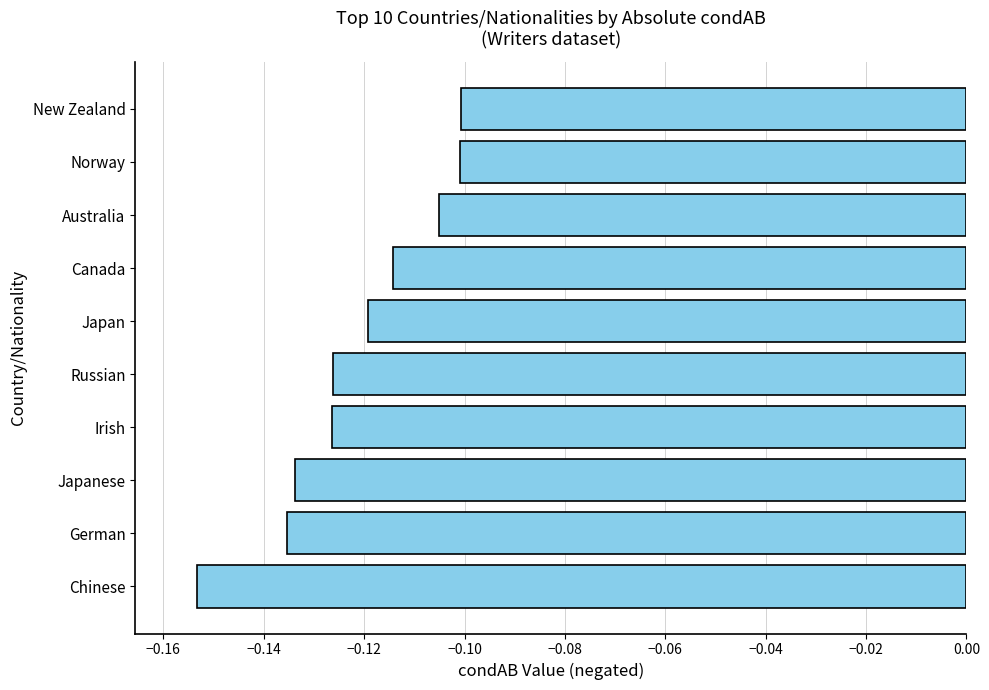

What is the sum of all values?

-1.2